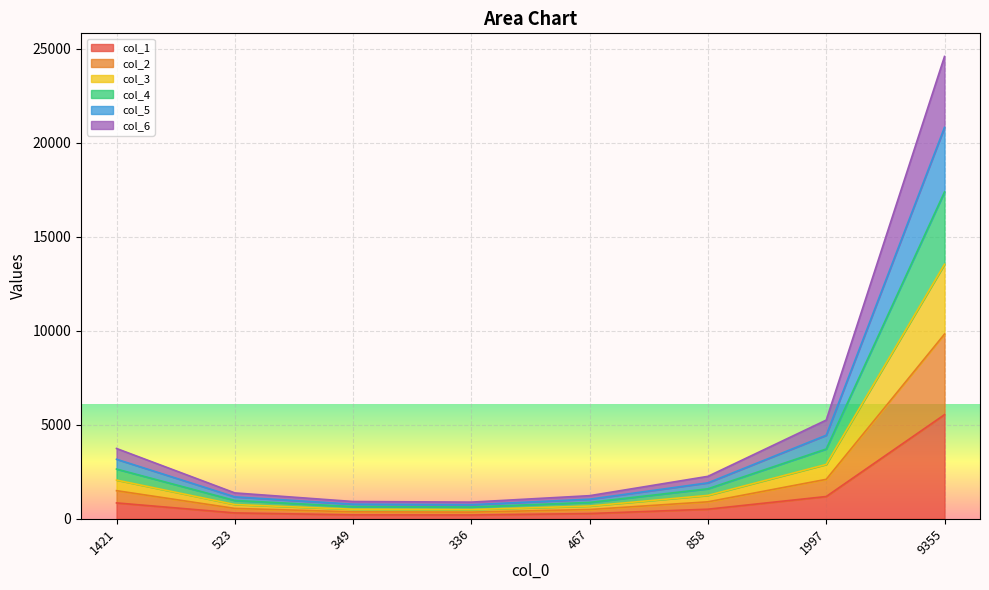

What is the total value across all series at 1997?

5245